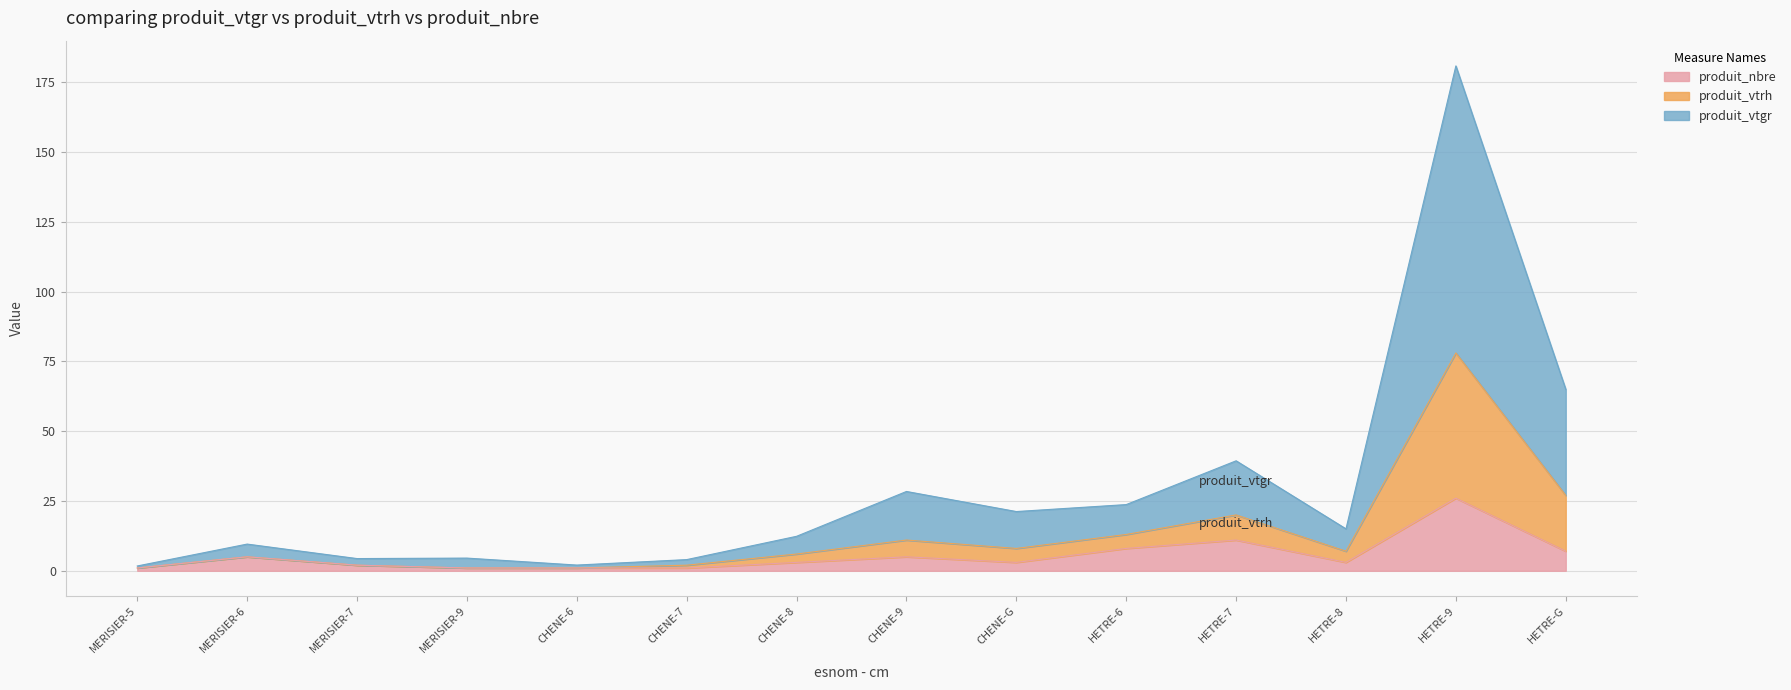

What is the total value across all series at MERISIER-9?

4.5